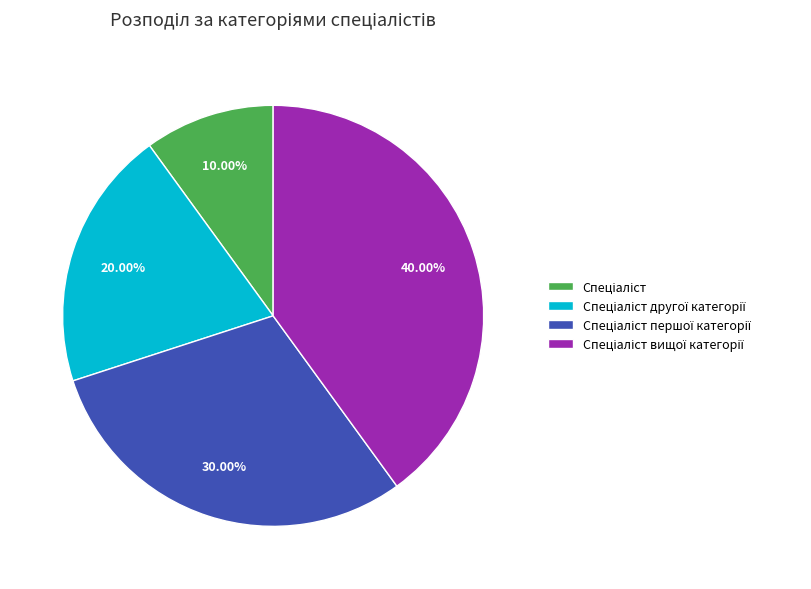

Count the number of slices in the pie.

4